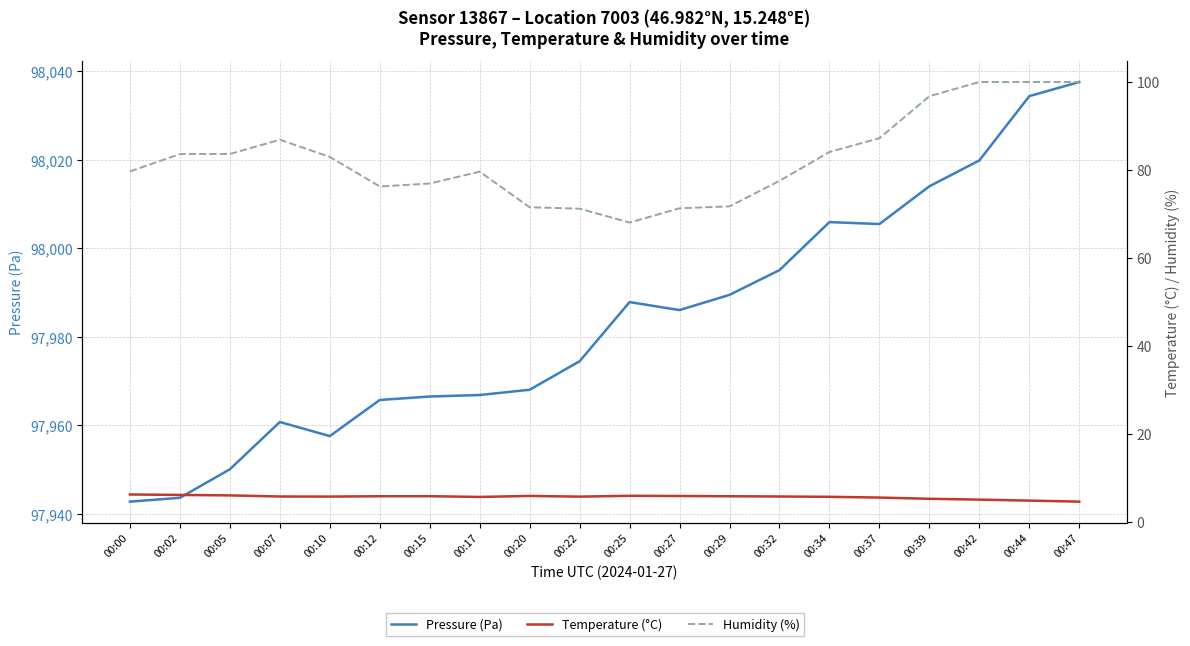

What is the difference between the highest and lowest values at 00:34?

98000.3